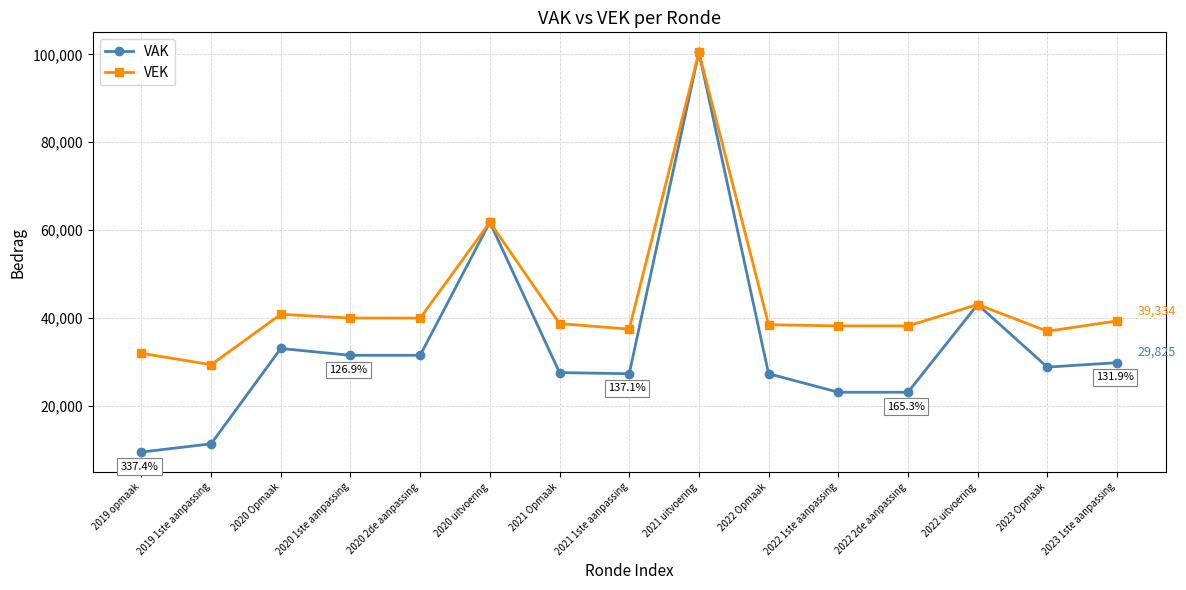

How many data points in VAK are less than 28814?

7